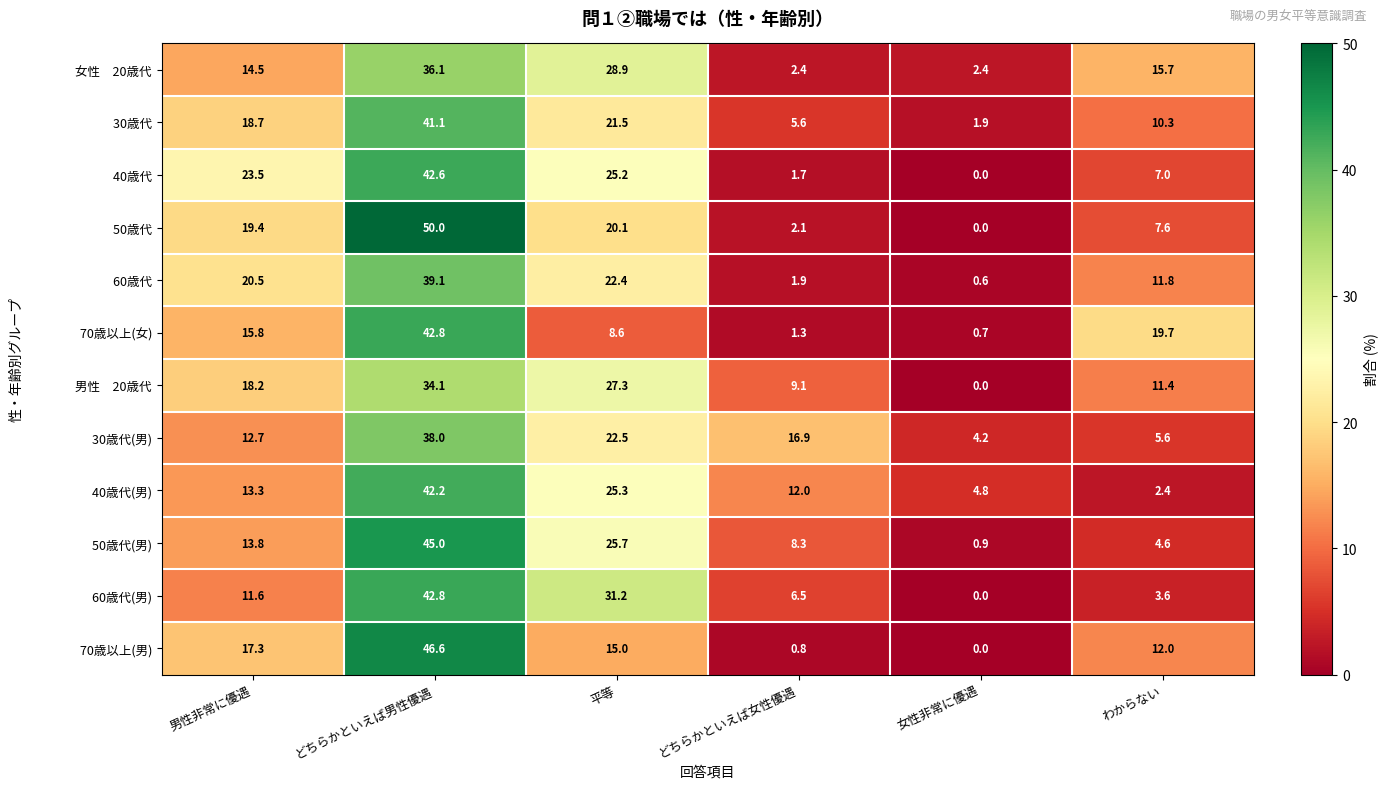

Which label corresponds to the smallest value in the chart?

女性非常に優遇